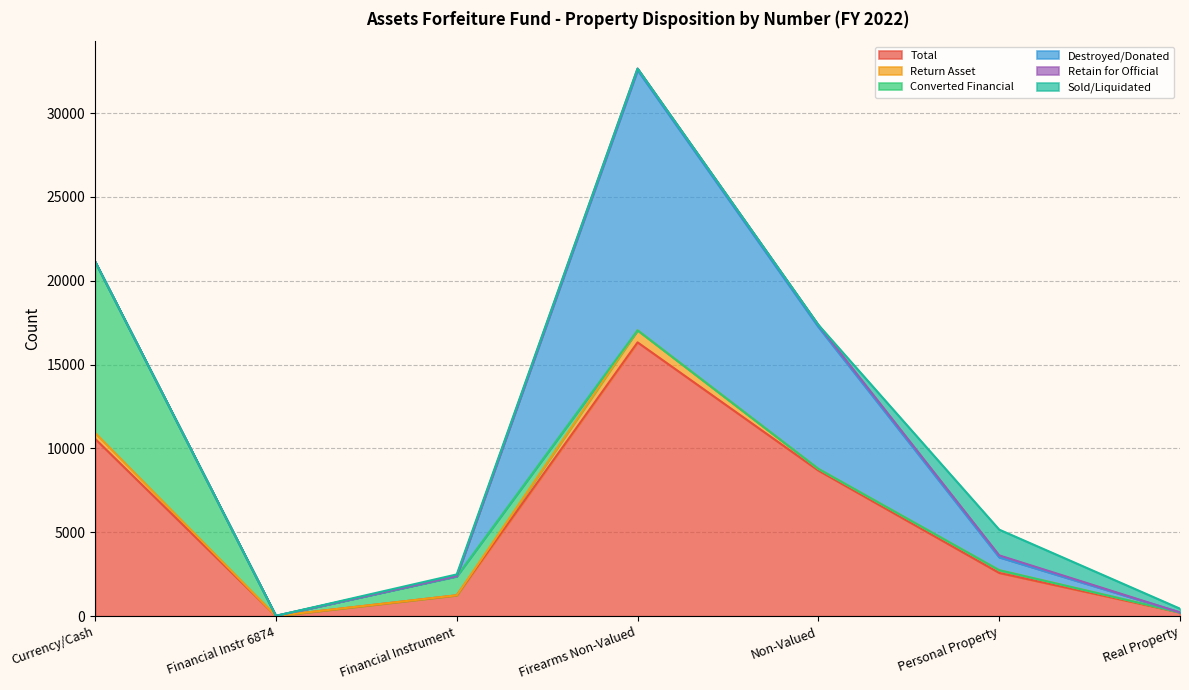

At which category does Total reach its first local valley?

Financial Instr 6874